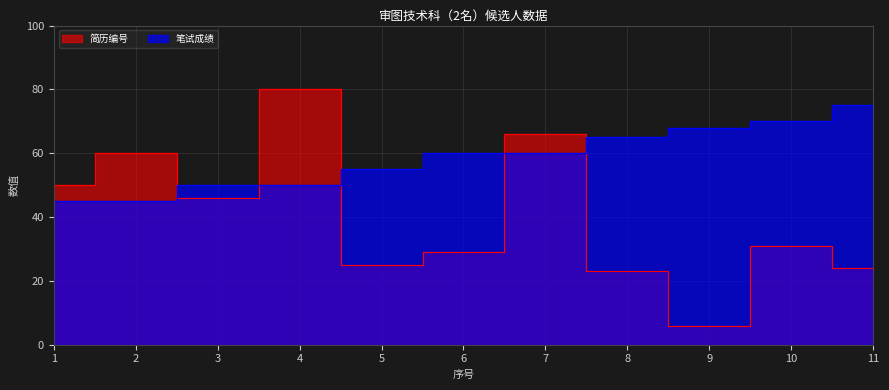

True or false: 简历编号 has more than 0 points higher than both neighbors.

True